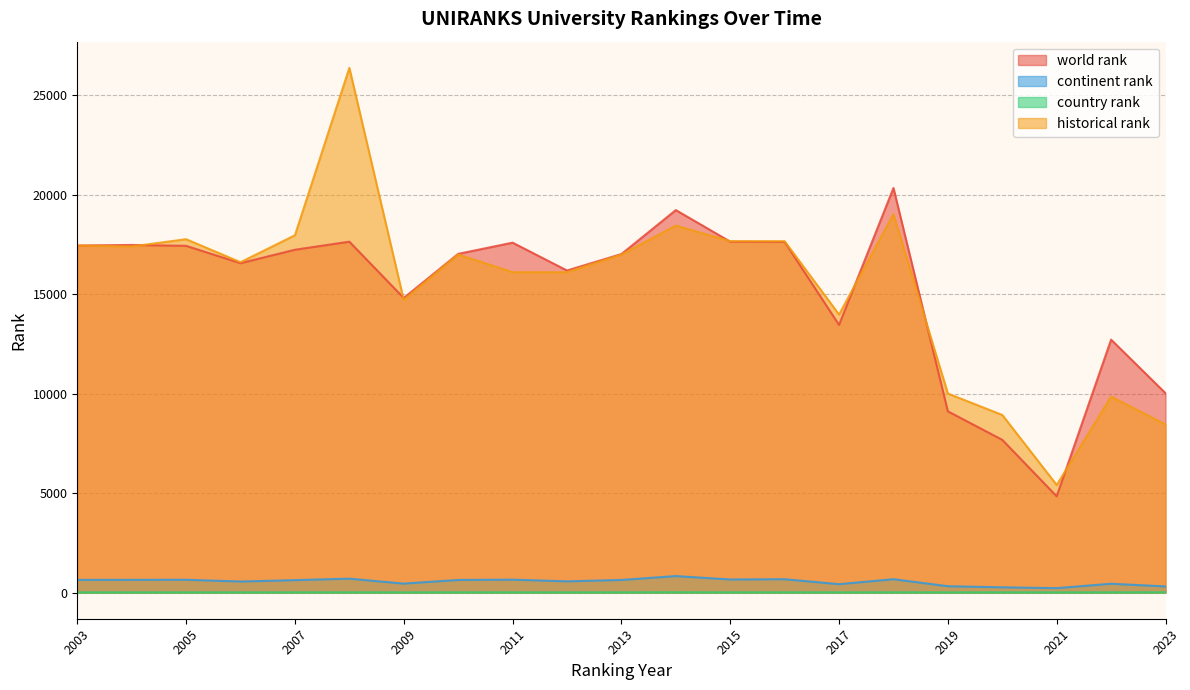

Read the country rank value at 2018.

9.0